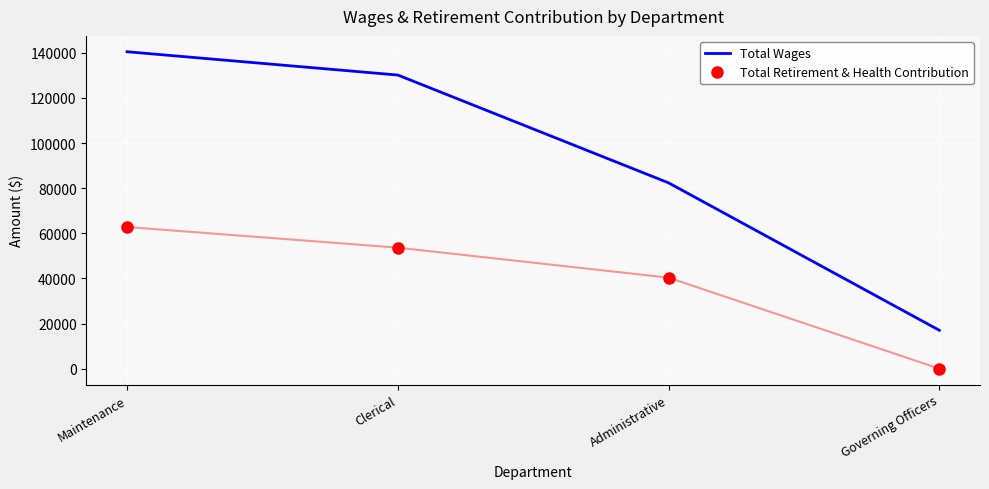

At which label is Total Wages closest to 78737?

Administrative